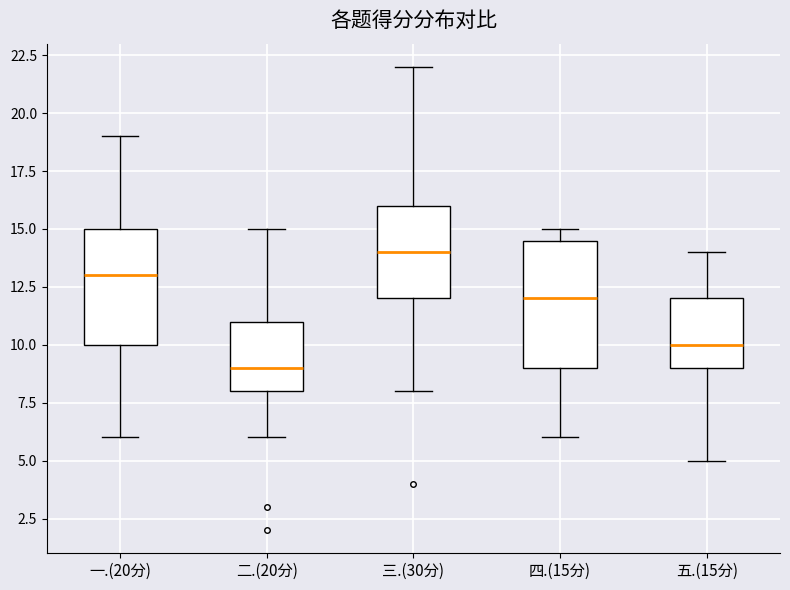

Reading left to right, transcribe this box plot: for each box, give where its median line is, the range the box spans, and where its two whiskers end, as read against the y-axis. The values are not printed on the chart, so give them approximately, as read against the axis.

一.(20分): median 13.0, box 10.0 to 15.0, whiskers 6.0 to 19.0
二.(20分): median 9.0, box 8.0 to 11.0, whiskers 6.0 to 15.0
三.(30分): median 14.0, box 12.0 to 16.0, whiskers 8.0 to 22.0
四.(15分): median 12.0, box 9.0 to 14.5, whiskers 6.0 to 15.0
五.(15分): median 10.0, box 9.0 to 12.0, whiskers 5.0 to 14.0